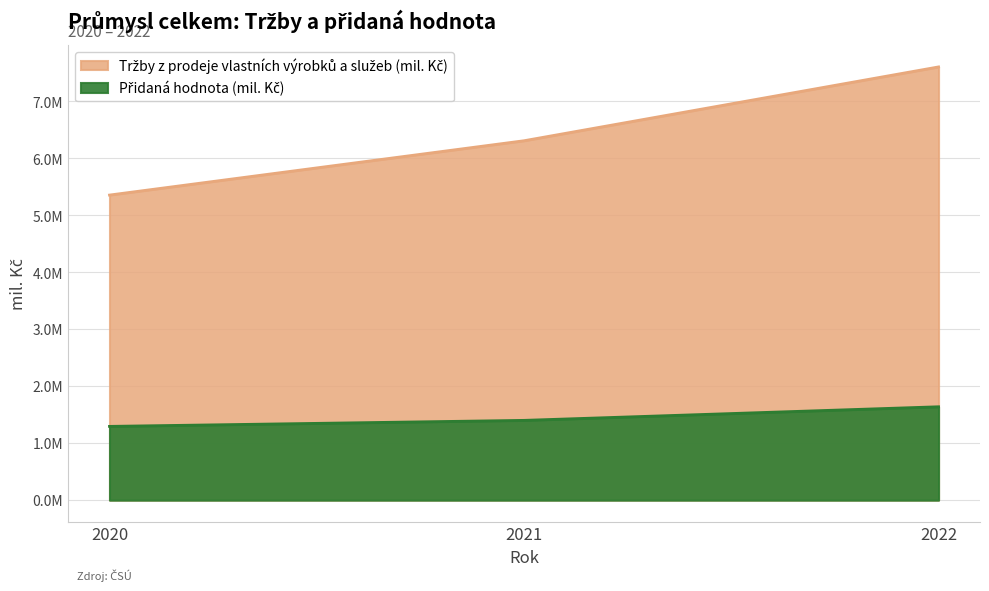

What is the value of the Tržby z prodeje vlastních výrobků a služeb (mil. Kč) point at the 1st from the left?

5355540